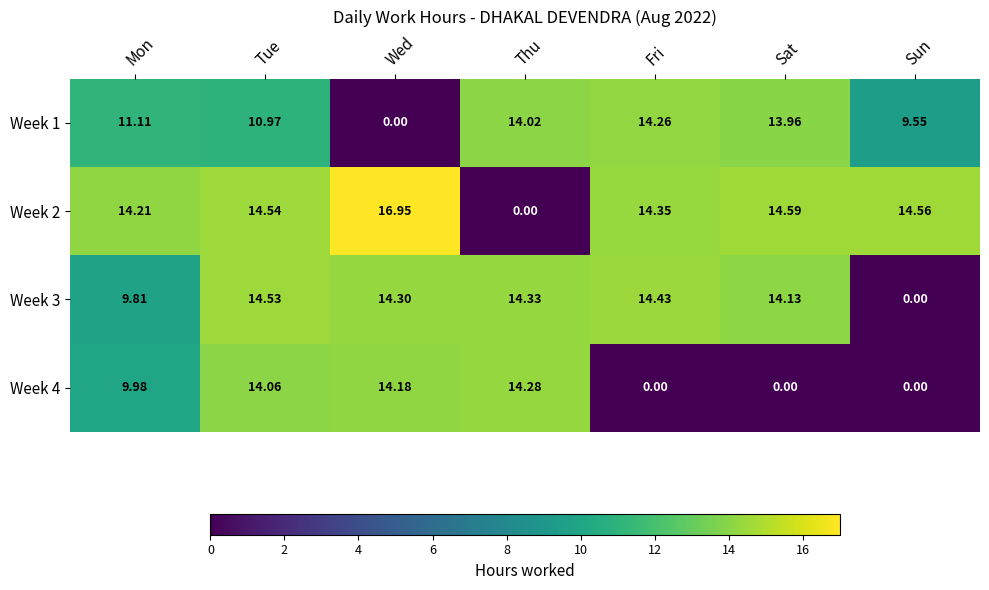

At which label is Week 2 closest to 8?

Mon